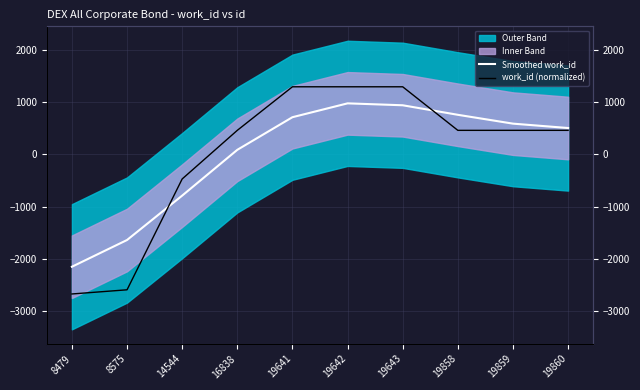

How many data points in work_id (normalized) are above 462?

7